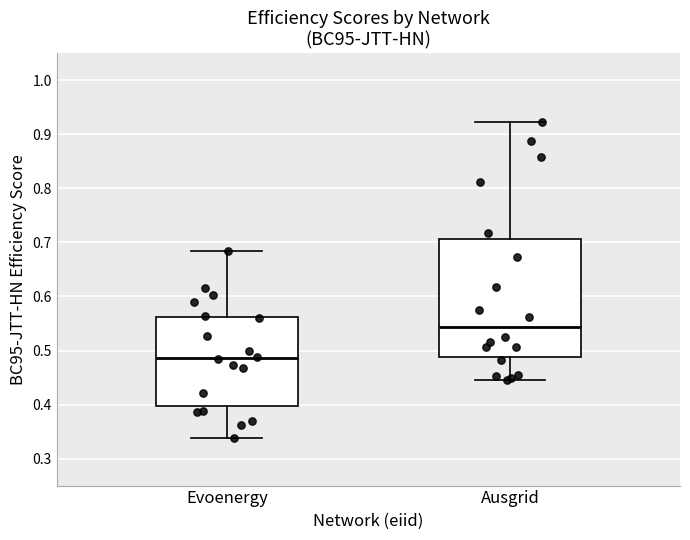

Which box's median line is the lowest?

Evoenergy